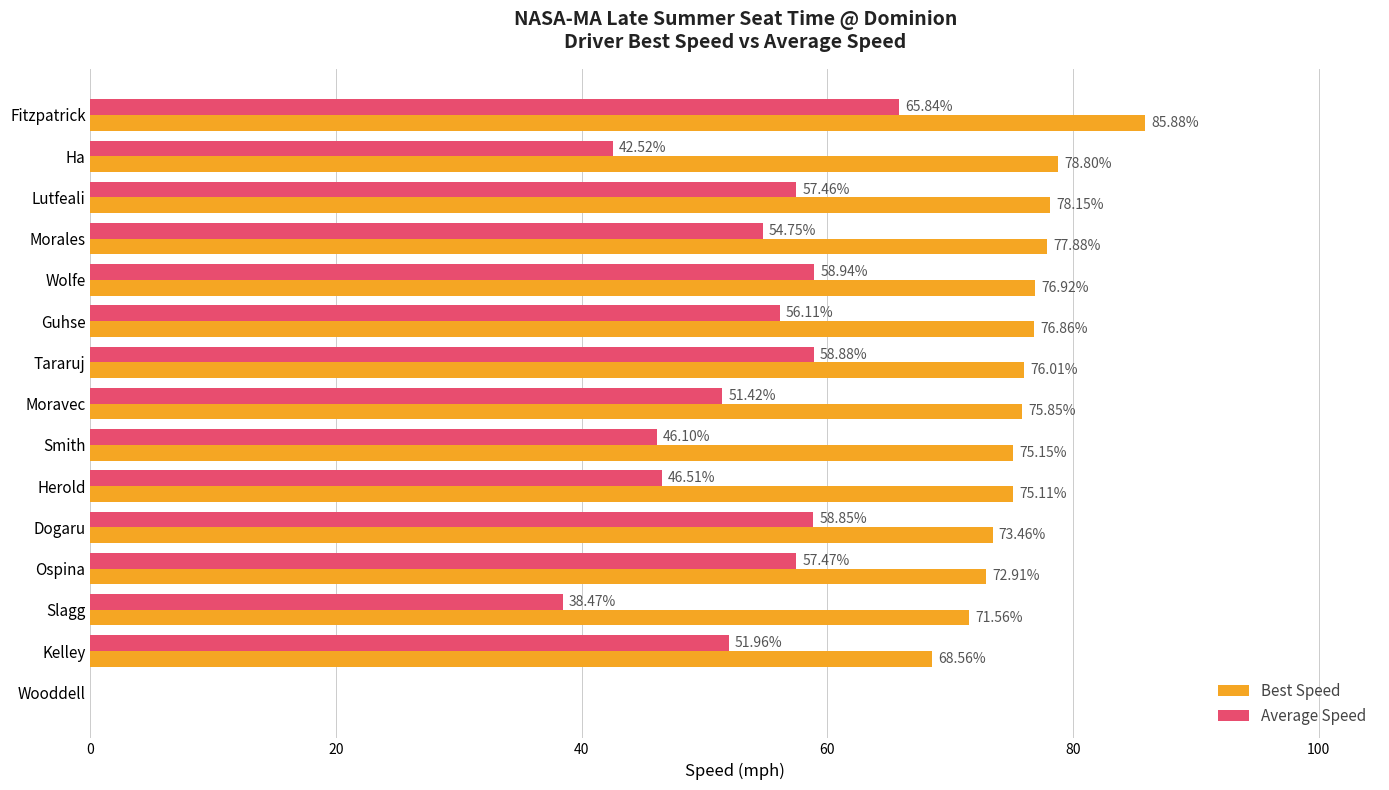

What are all the series names shown in the legend?

Best Speed, Average Speed